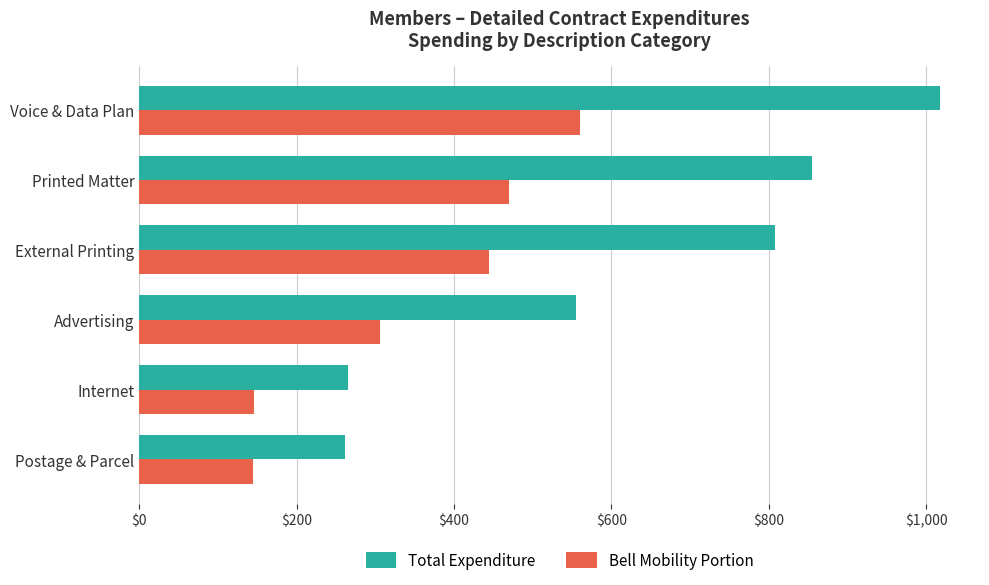

What is the sum of all Bell Mobility Portion values?

2069.3